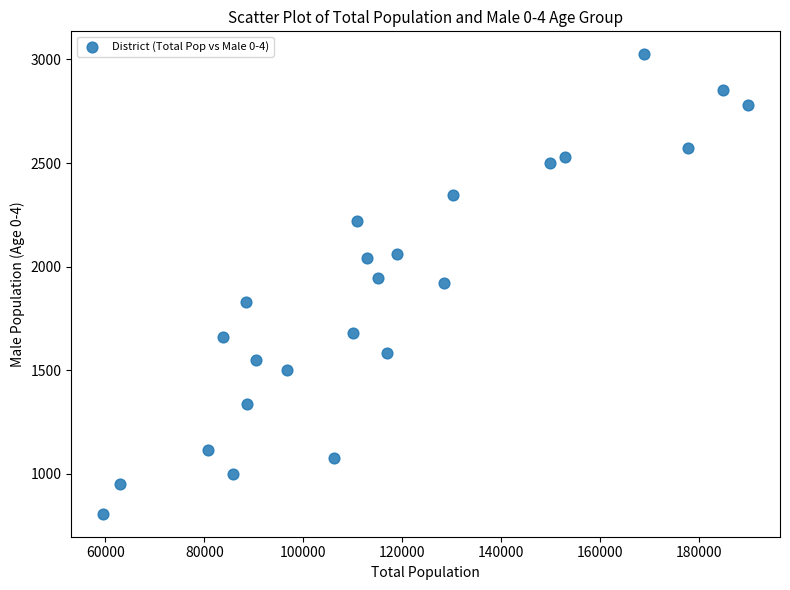

What is the range of X values (max minus min)?

130194